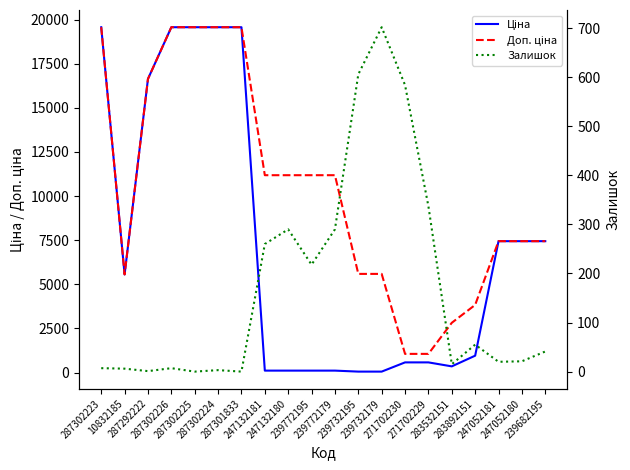

True or false: Доп. ціна has more than 1 points higher than both neighbors.

False